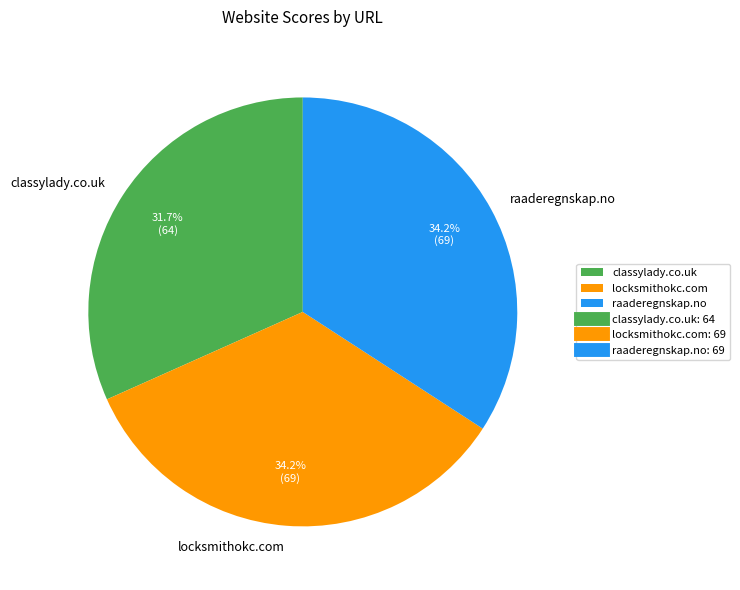

True or false: classylady.co.uk accounts for 32% of the total.

True